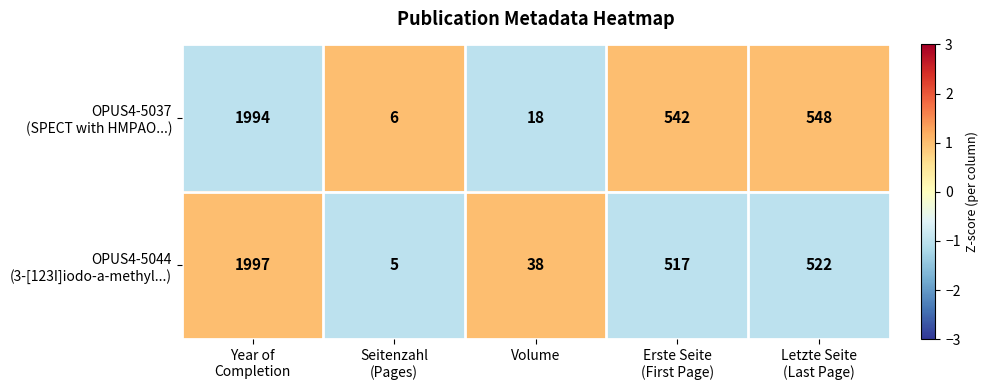

What is the spread (max minus min) of values at Volume?

20